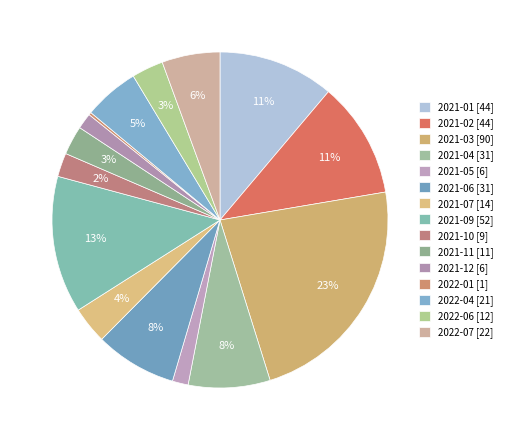

Which has a higher value, 2021-04 or 2021-10?

2021-04